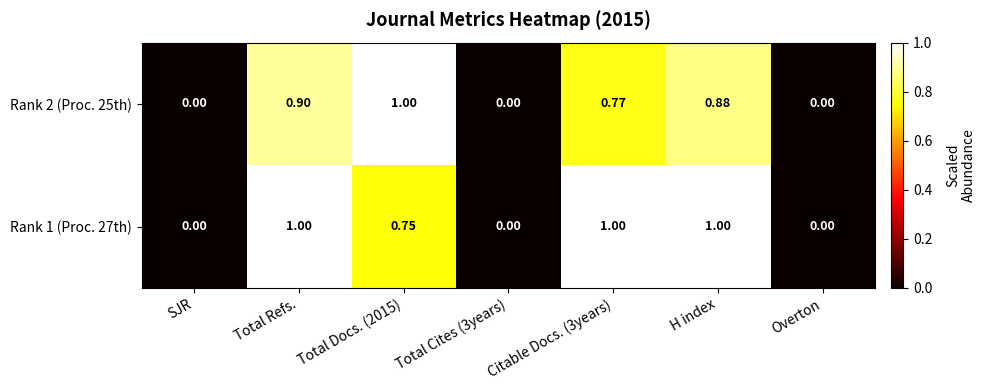

Which series has the largest total across all categories?

Rank 1 (Proc. 27th)